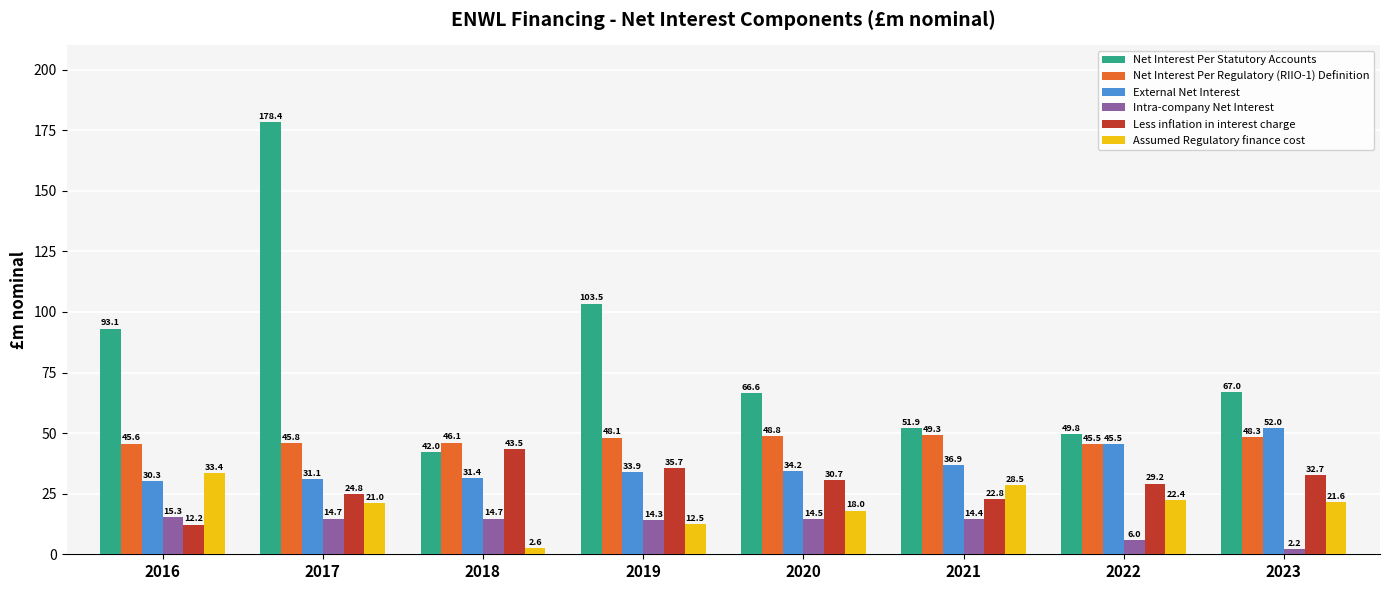

What is the difference between the maximum and minimum values in the Less inflation in interest charge series?

31.3